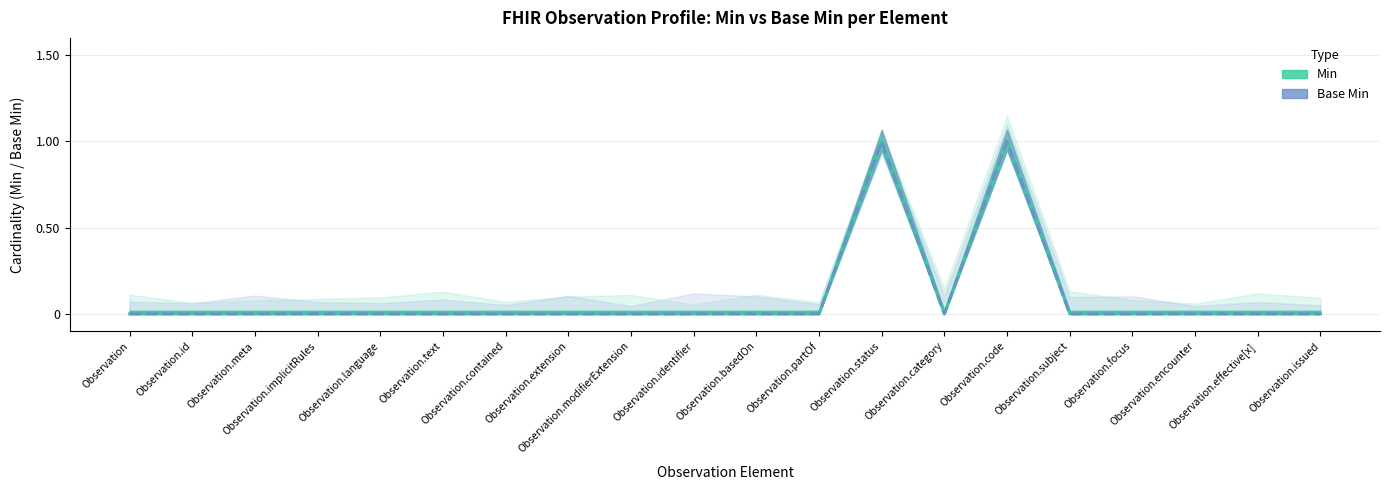

At which label is Base Min closest to 0?

Observation